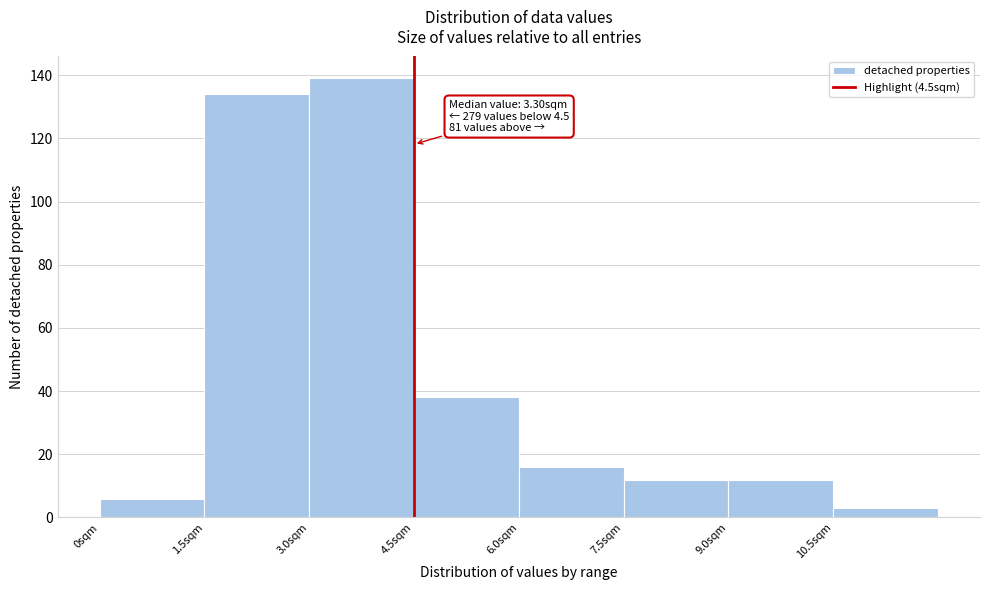

Which range on the x-axis has the tallest bar?

3.0 to 4.5